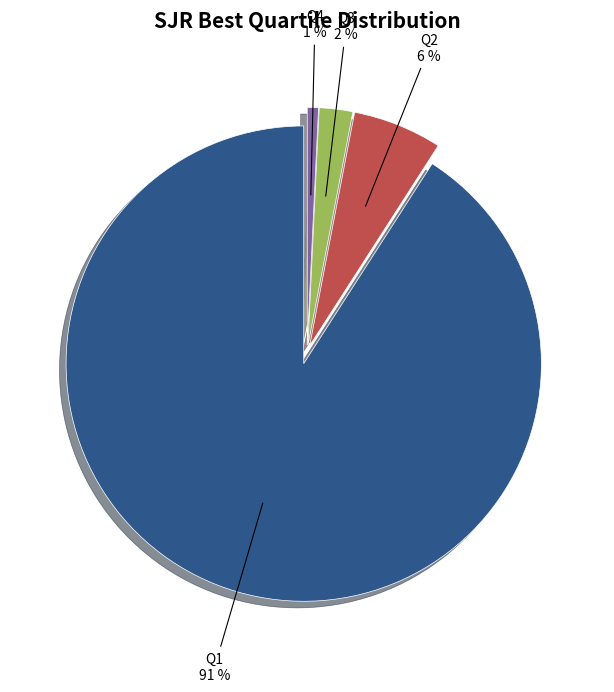

Does Q2 represent more than half of the total?

No